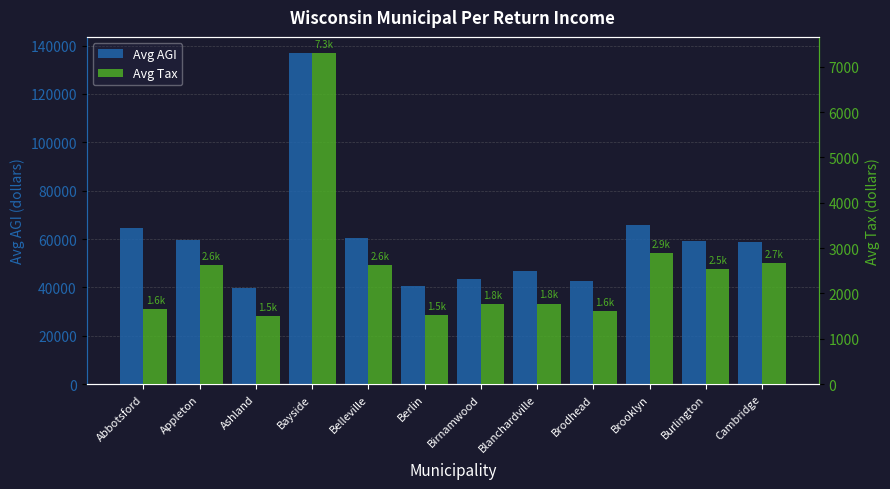

What are all the series names shown in the legend?

Avg AGI, Avg Tax